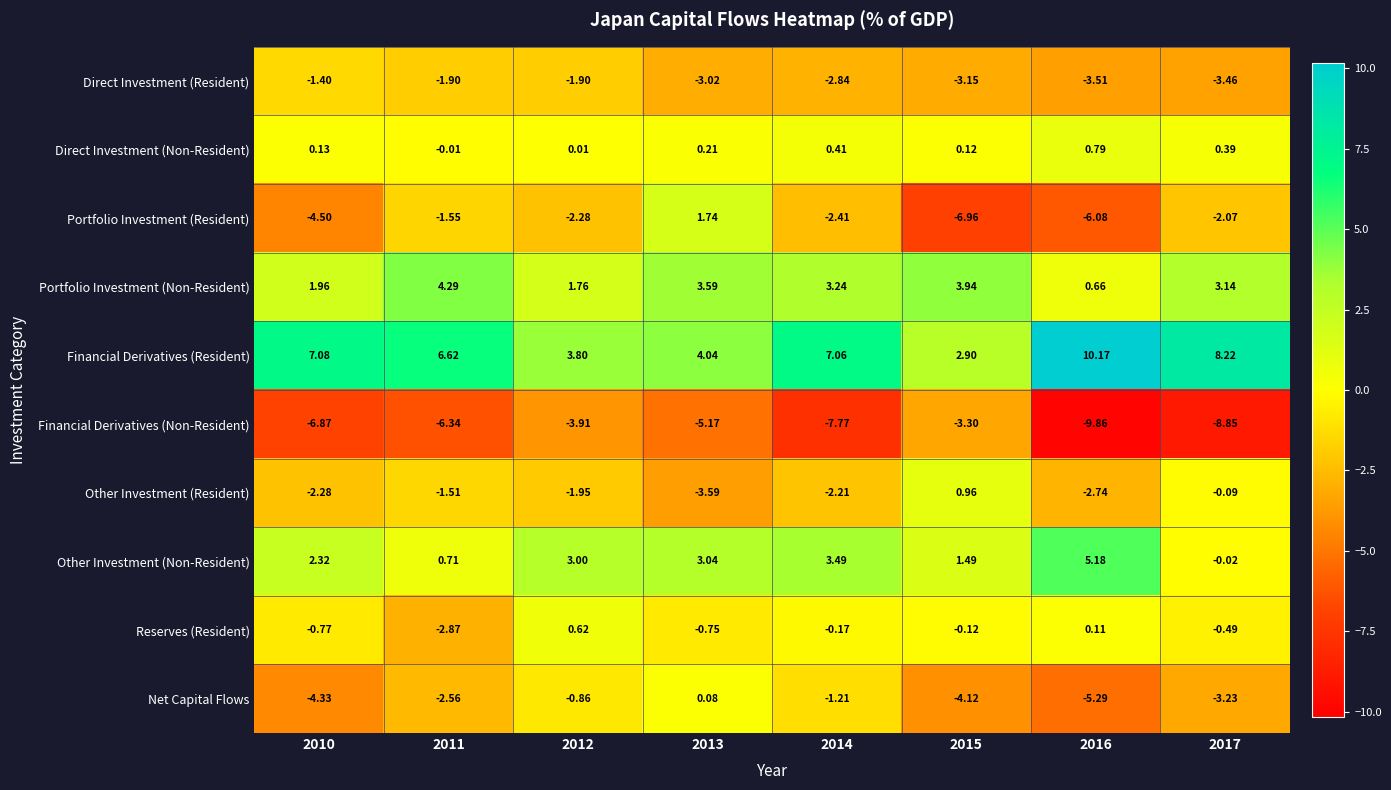

Which series has the largest total across all categories?

Financial Derivatives (Resident)